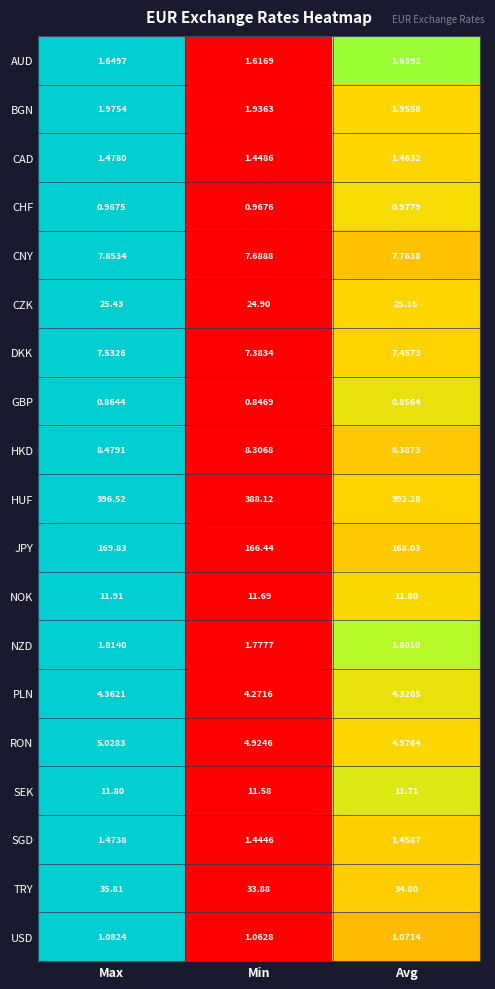

Between Max and Min, which series saw the biggest shift?

HUF